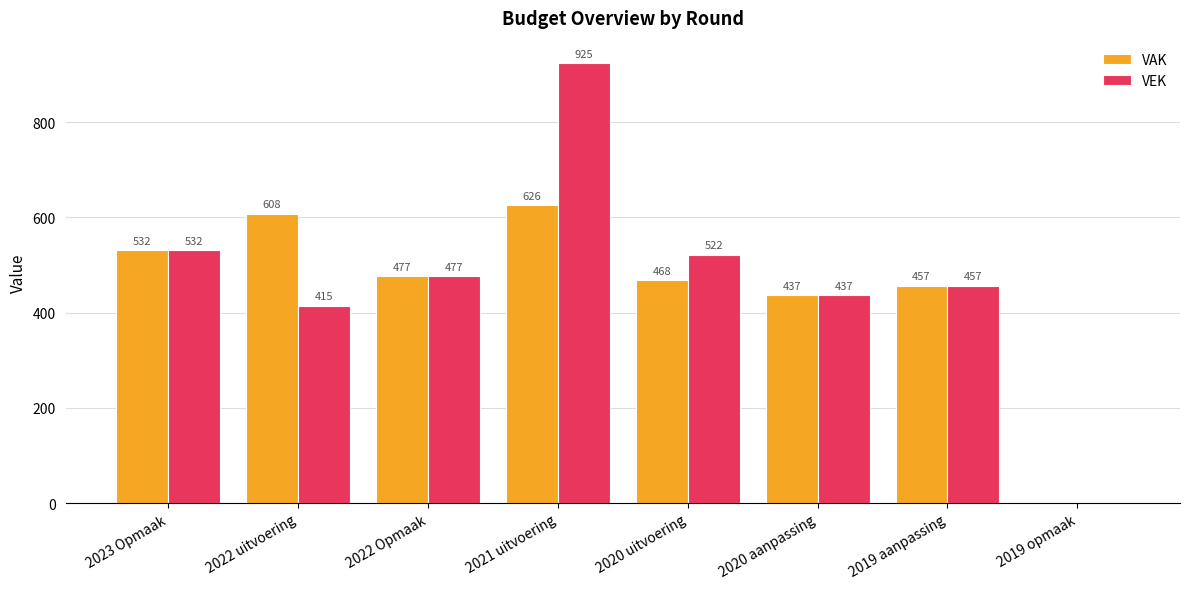

At which label does VEK reach its peak?

2021 uitvoering